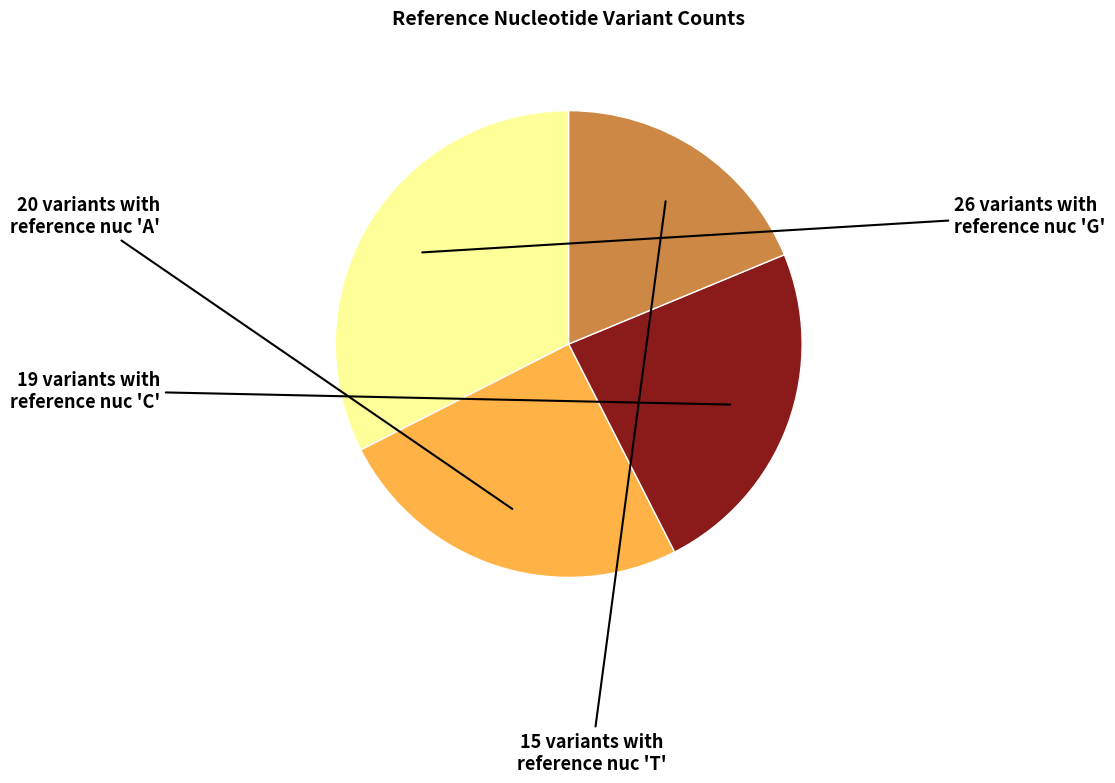

Does any single category account for the majority?

No